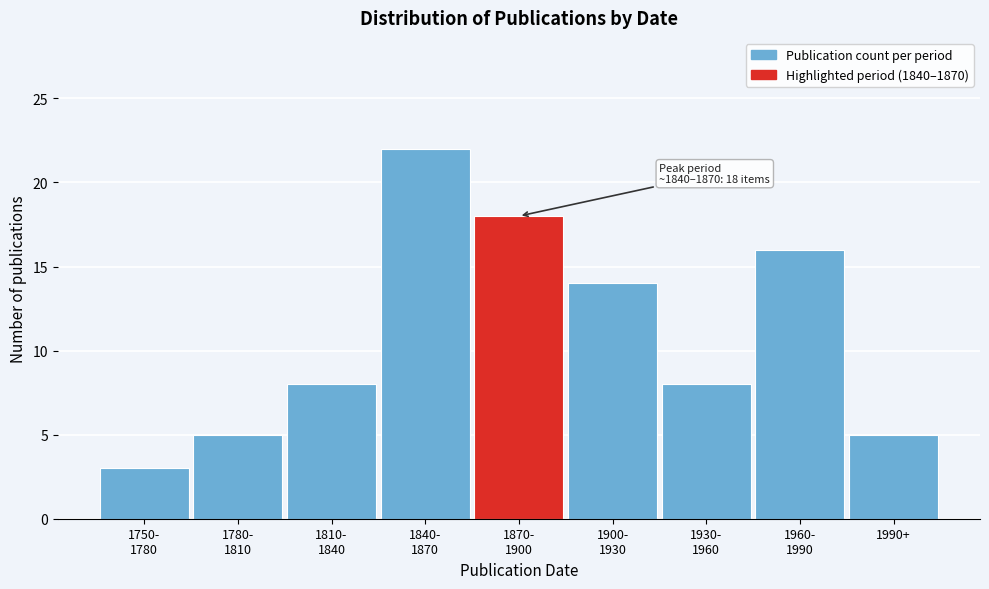

Reading right to left, transcribe all the data shown in this chart.

5	16	8	14	18	22	8	5	3